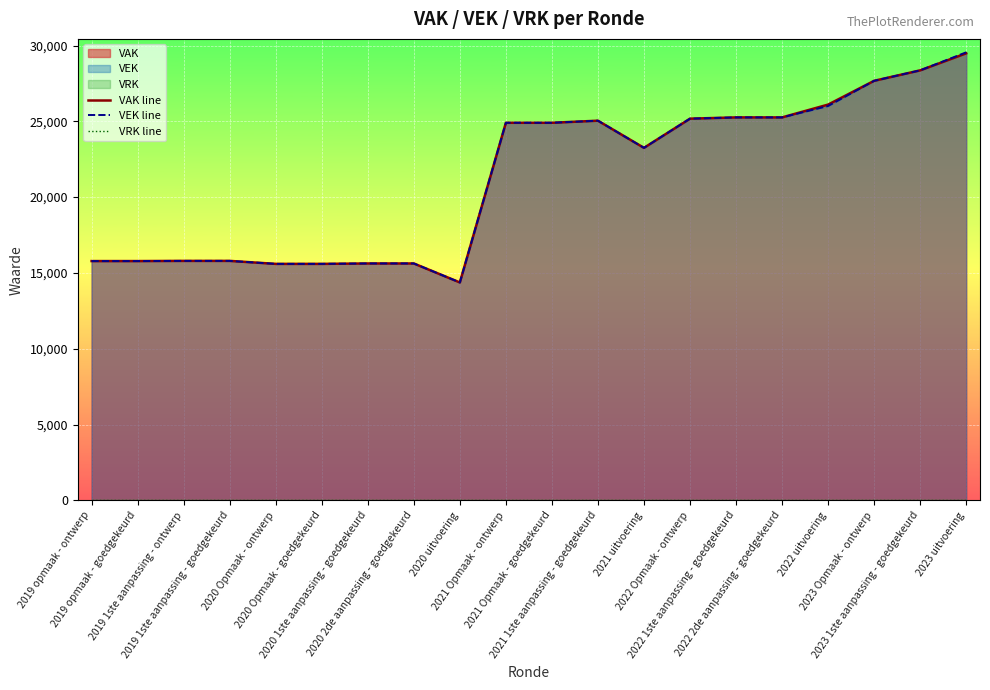

Reading left to right, transcribe all the data shown in this chart.

VAK line: 2019 opmaak - ontwerp=15784	2019 opmaak - goedgekeurd=15784	2019 1ste aanpassing - ontwerp=15796	2019 1ste aanpassing - goedgekeurd=15796	2020 Opmaak - ontwerp=15599	2020 Opmaak - goedgekeurd=15599	2020 1ste aanpassing - goedgekeurd=15626	2020 2de aanpassing - goedgekeurd=15626	2020 uitvoering=14374	2021 Opmaak - ontwerp=24904	2021 Opmaak - goedgekeurd=24904	2021 1ste aanpassing - goedgekeurd=25042	2021 uitvoering=23251	2022 Opmaak - ontwerp=25176	2022 1ste aanpassing - goedgekeurd=25259	2022 2de aanpassing - goedgekeurd=25259	2022 uitvoering=26104	2023 Opmaak - ontwerp=27672	2023 1ste aanpassing - goedgekeurd=28361	2023 uitvoering=29484
VEK line: 2019 opmaak - ontwerp=15784	2019 opmaak - goedgekeurd=15784	2019 1ste aanpassing - ontwerp=15796	2019 1ste aanpassing - goedgekeurd=15796	2020 Opmaak - ontwerp=15599	2020 Opmaak - goedgekeurd=15599	2020 1ste aanpassing - goedgekeurd=15626	2020 2de aanpassing - goedgekeurd=15626	2020 uitvoering=14374	2021 Opmaak - ontwerp=24904	2021 Opmaak - goedgekeurd=24904	2021 1ste aanpassing - goedgekeurd=25042	2021 uitvoering=23250	2022 Opmaak - ontwerp=25176	2022 1ste aanpassing - goedgekeurd=25259	2022 2de aanpassing - goedgekeurd=25259	2022 uitvoering=26011	2023 Opmaak - ontwerp=27672	2023 1ste aanpassing - goedgekeurd=28361	2023 uitvoering=29550
VRK line: 2019 opmaak - ontwerp=0	2019 opmaak - goedgekeurd=0	2019 1ste aanpassing - ontwerp=0	2019 1ste aanpassing - goedgekeurd=0	2020 Opmaak - ontwerp=0	2020 Opmaak - goedgekeurd=0	2020 1ste aanpassing - goedgekeurd=0	2020 2de aanpassing - goedgekeurd=0	2020 uitvoering=0	2021 Opmaak - ontwerp=0	2021 Opmaak - goedgekeurd=0	2021 1ste aanpassing - goedgekeurd=0	2021 uitvoering=0	2022 Opmaak - ontwerp=0	2022 1ste aanpassing - goedgekeurd=0	2022 2de aanpassing - goedgekeurd=0	2022 uitvoering=0	2023 Opmaak - ontwerp=0	2023 1ste aanpassing - goedgekeurd=0	2023 uitvoering=0